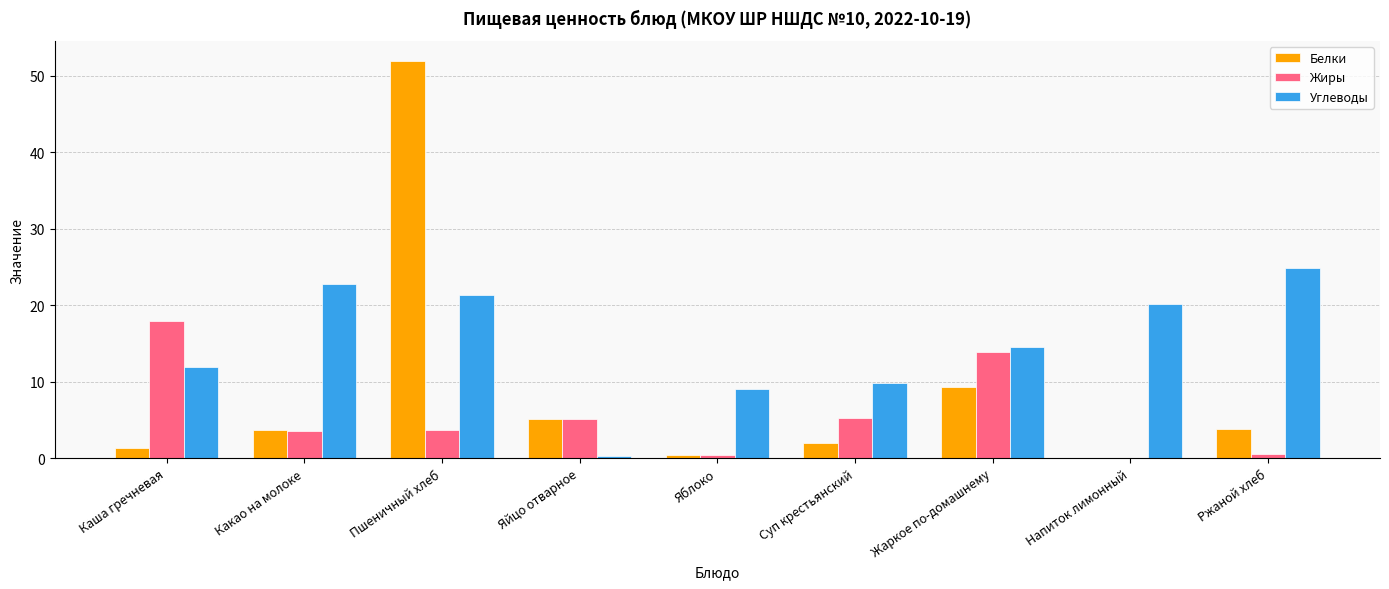

Is the value of Жиры at Яблоко greater than the value of Белки at Яйцо отварное?

No